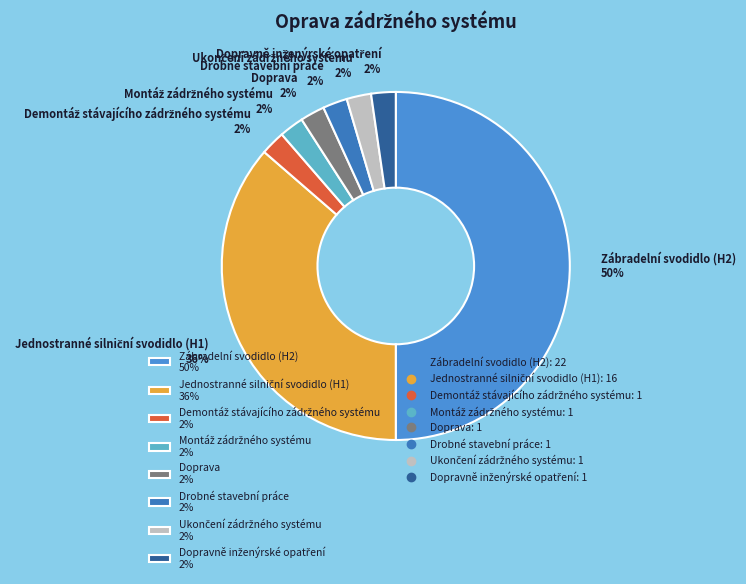

To the nearest percent, what portion does Doprava 2% represent?

2%